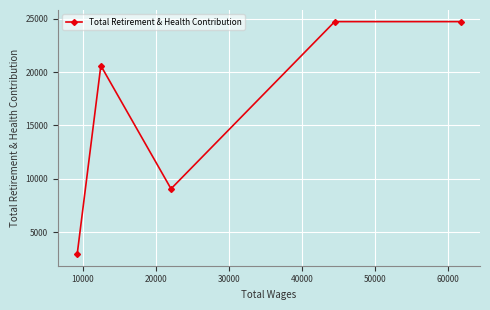

What is the sum of all values?

82075